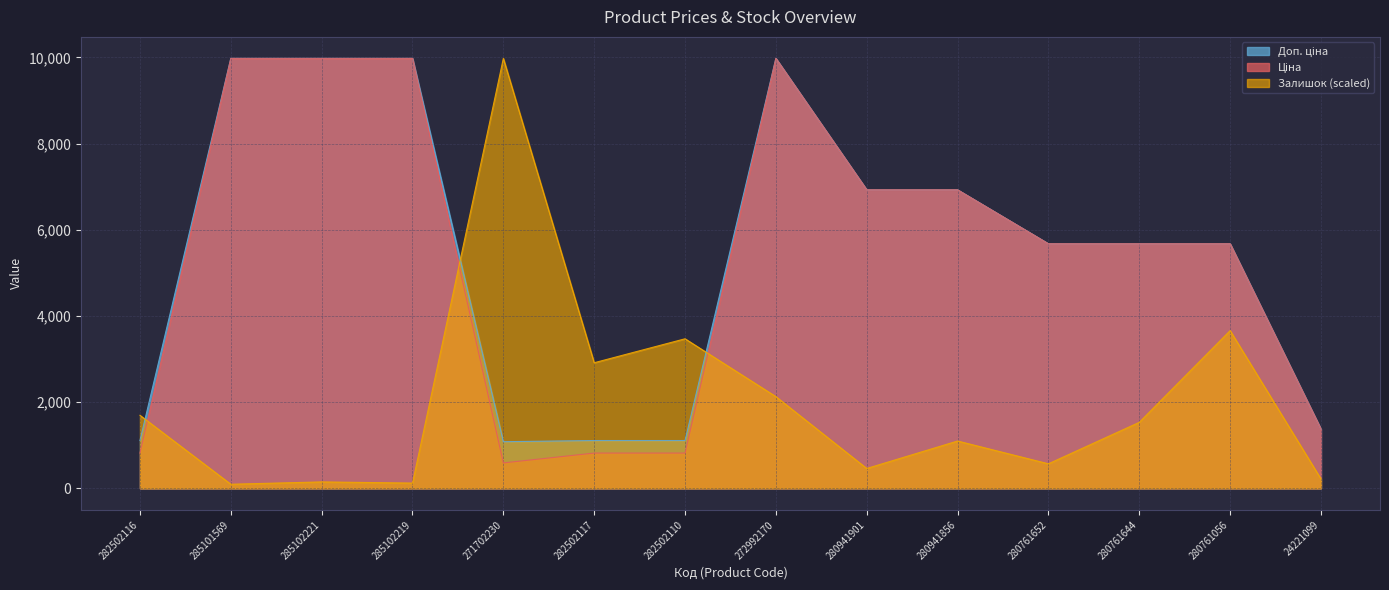

Is it true that Залишок equals 3650.9 at 272992170?

False